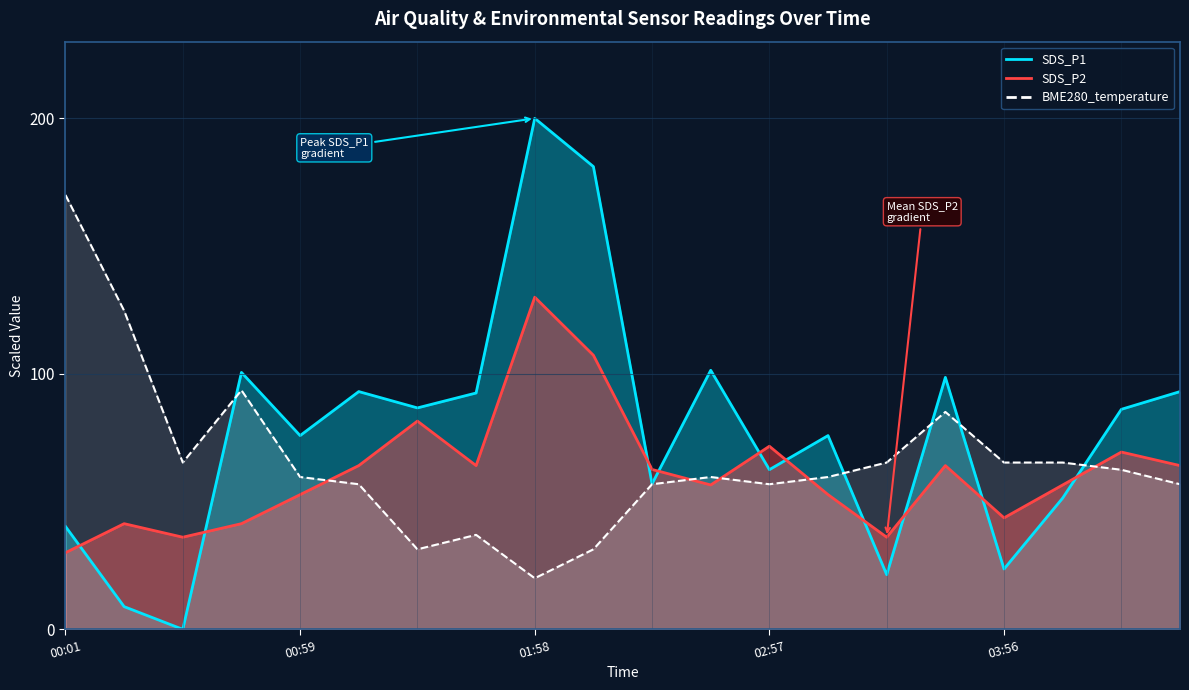

Where is the first local maximum for SDS_P2?

00:15